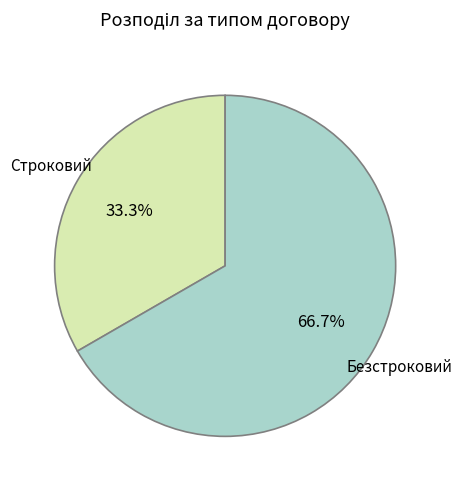

Between Безстроковий and Строковий, which is larger?

Безстроковий